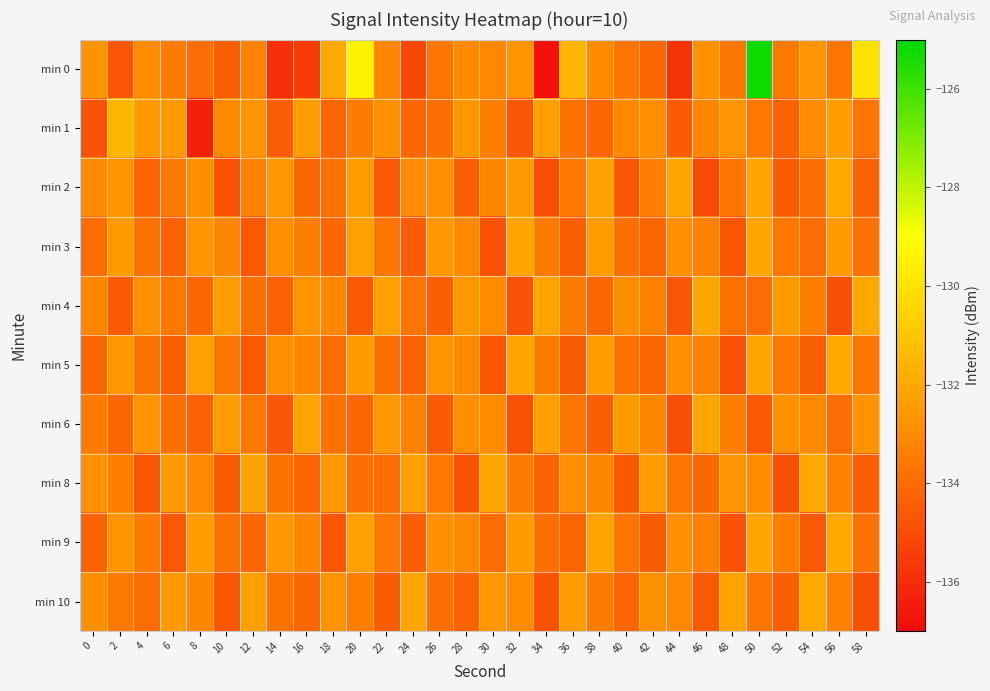

Which label corresponds to the smallest value in the chart?

34